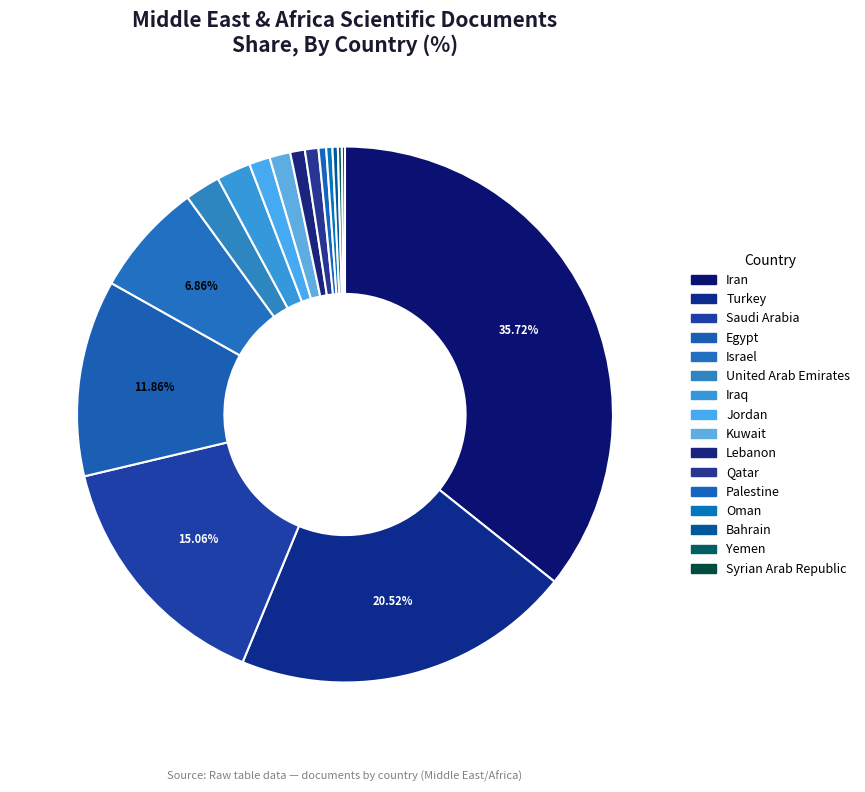

What percentage is NOT represented by Palestine?

99.5%